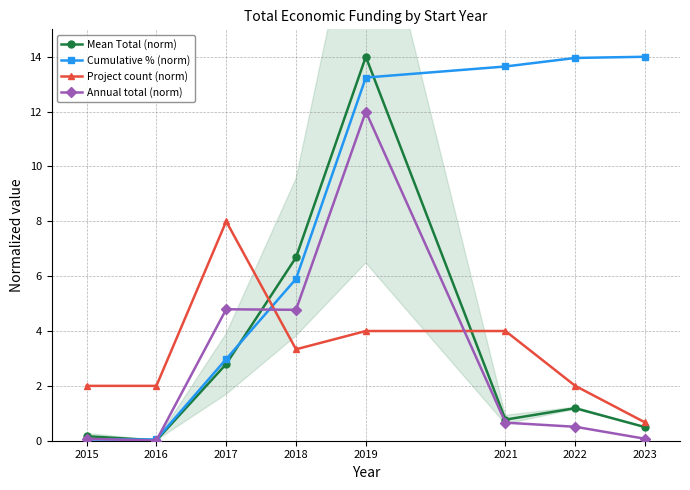

Which category has the lowest value in the Cumulative % (norm) series?

2015